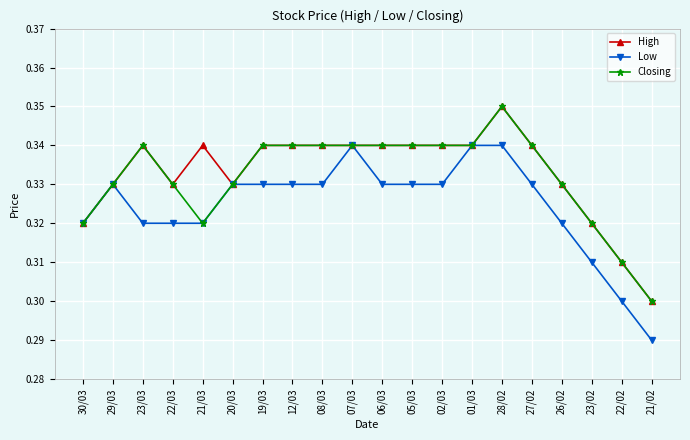

Which label corresponds to the smallest value in the chart?

21/02